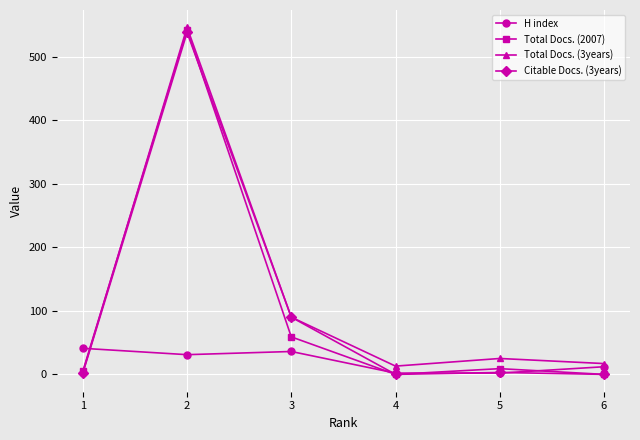

The value of Total Docs. (2007) at 2 is 542. True or false?

True